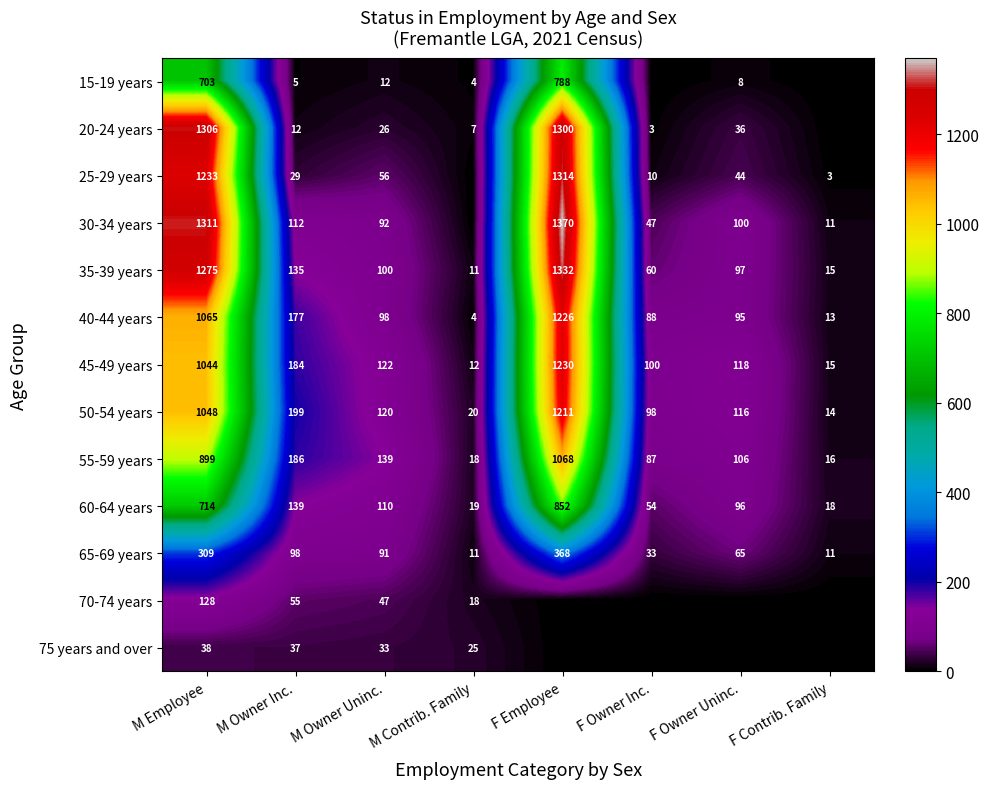

What is the spread (max minus min) of values at M Owner Inc.?

194